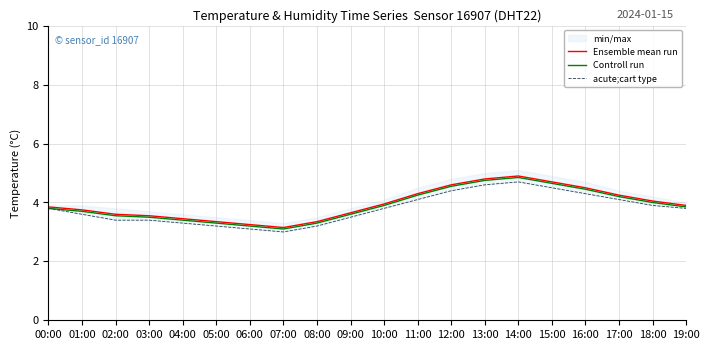

Reading right to left, extract all data points from this chart.

Ensemble mean run: 3.9	4.0	4.2	4.5	4.7	4.9	4.8	4.6	4.3	4.0	3.6	3.4	3.1	3.2	3.4	3.5	3.5	3.6	3.8	3.9
Controll run: 3.9	4.0	4.2	4.5	4.7	4.9	4.8	4.5	4.2	3.9	3.6	3.3	3.1	3.2	3.3	3.4	3.5	3.6	3.7	3.8
acute;cart type: 3.8	3.9	4.1	4.3	4.5	4.7	4.6	4.4	4.1	3.8	3.5	3.2	3.0	3.1	3.2	3.3	3.4	3.4	3.6	3.8